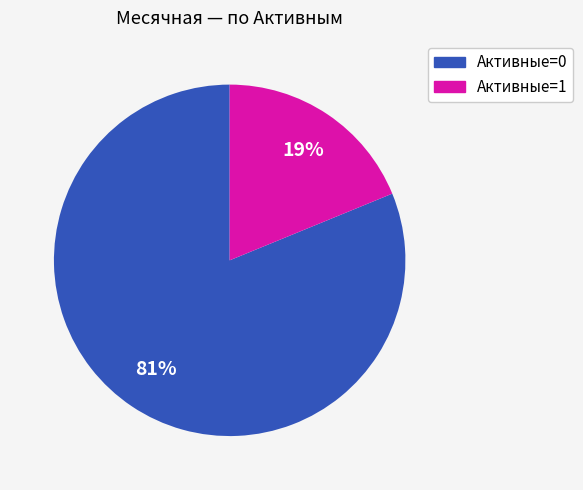

To the nearest percent, what is the average slice percentage?

50%